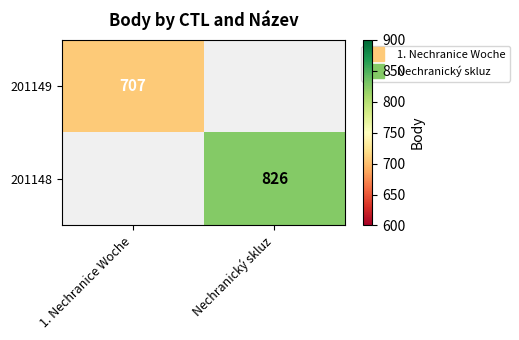

How many series are shown in this chart?

2